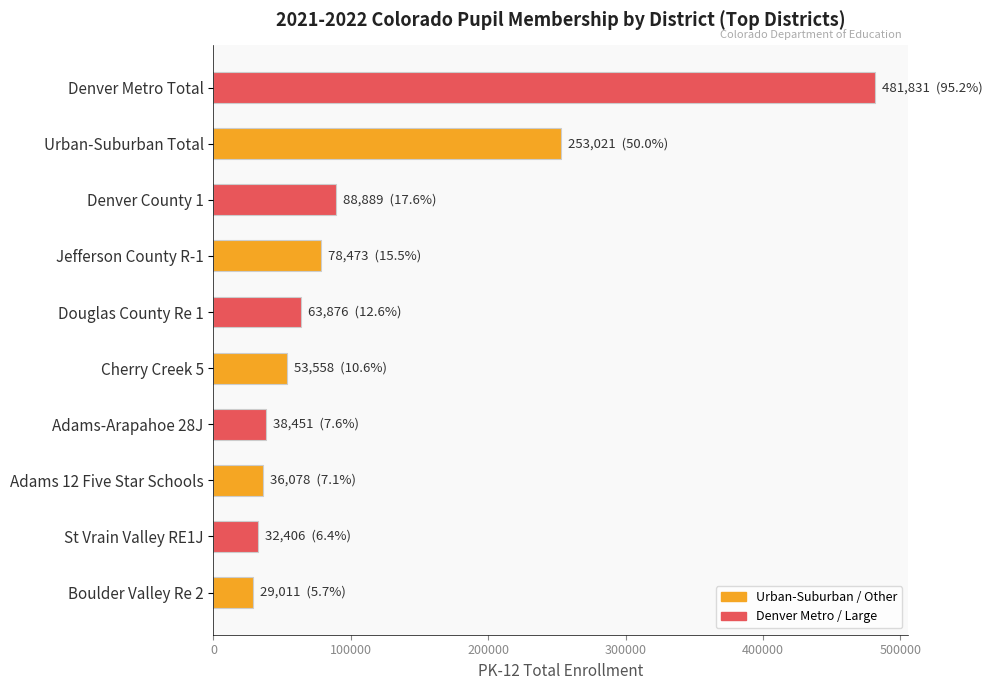

What is the sum of all values?

1155594